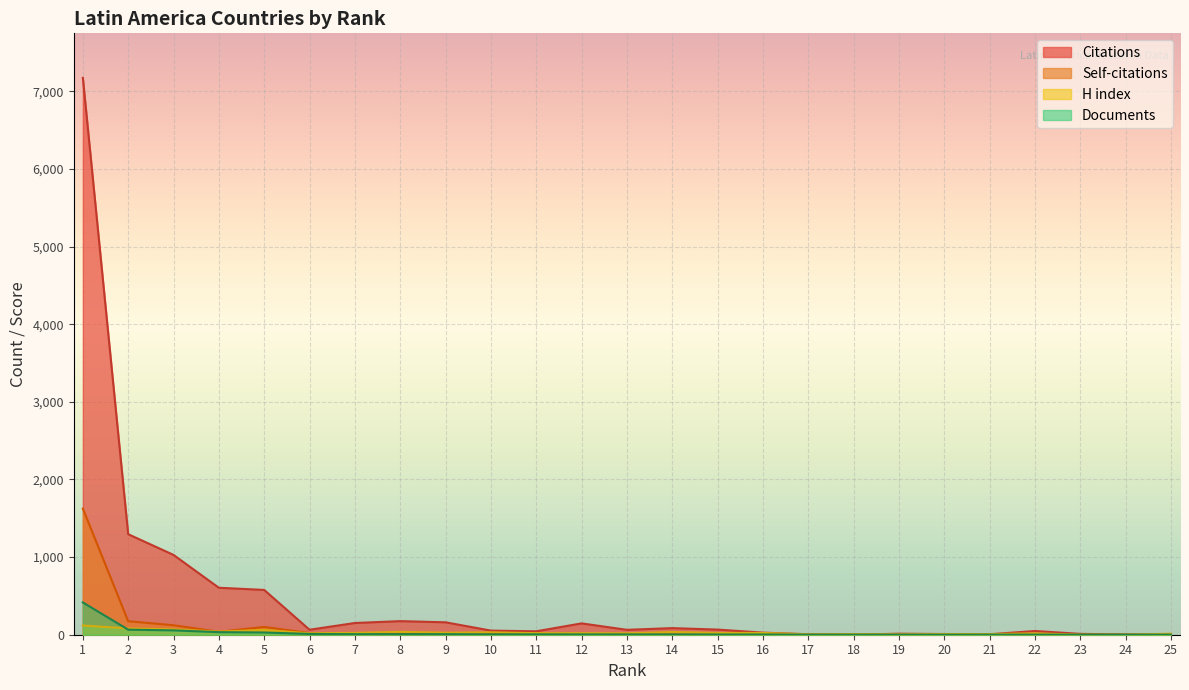

What is the sum of all Self-citations values?

2137